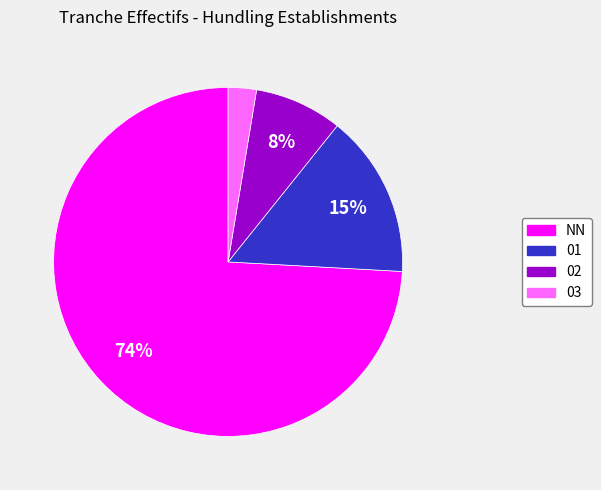

Count the number of slices in the pie.

4